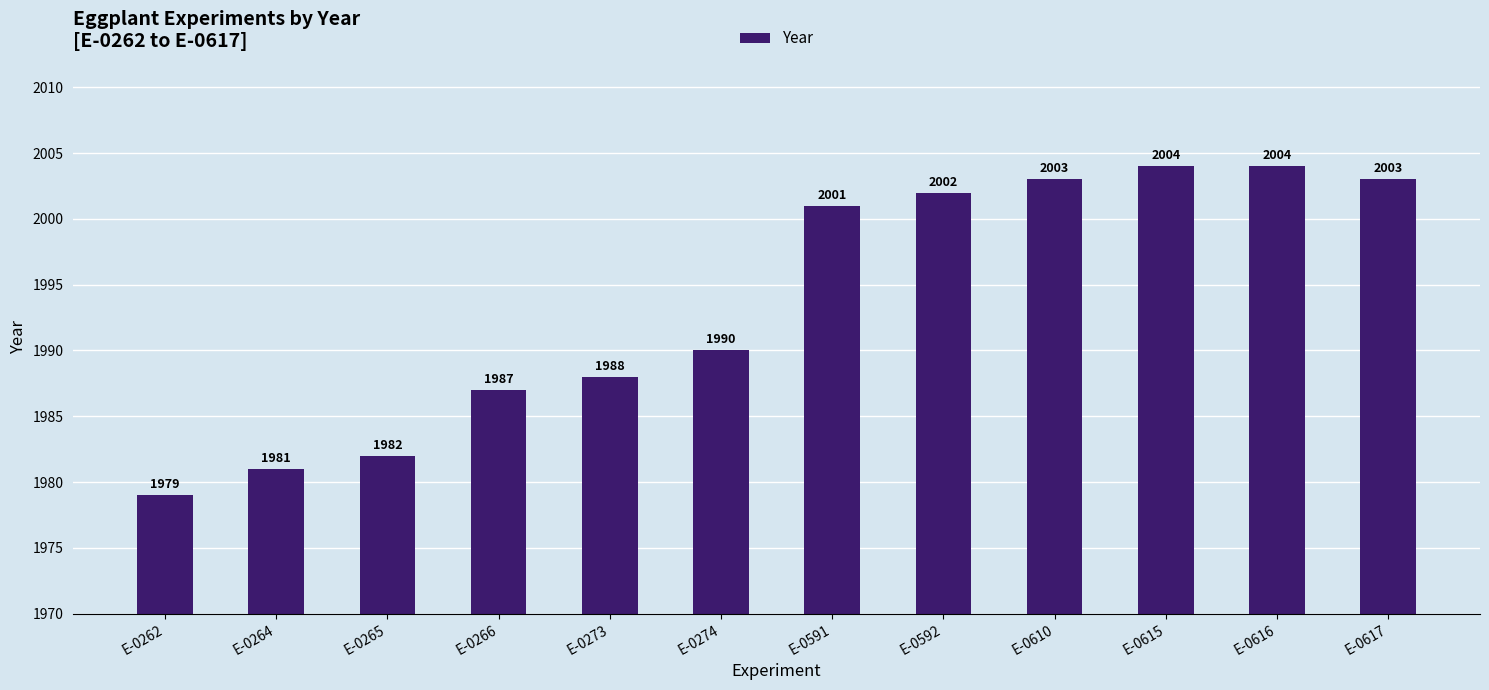

Reading right to left, transcribe all the data shown in this chart.

2003	2004	2004	2003	2002	2001	1990	1988	1987	1982	1981	1979